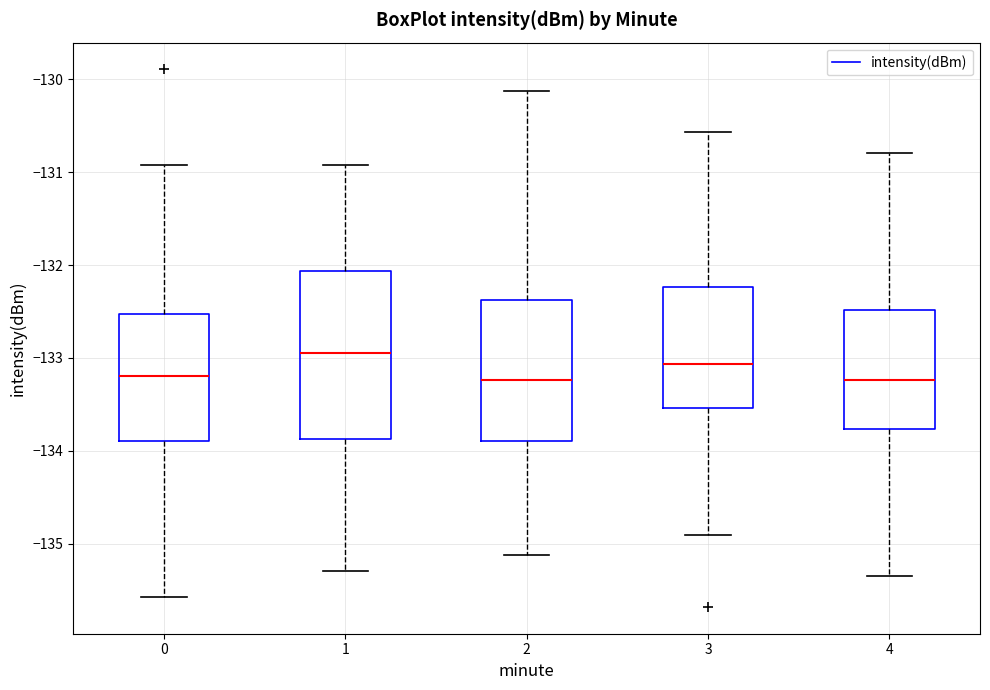

Which box has the highest median line?

1